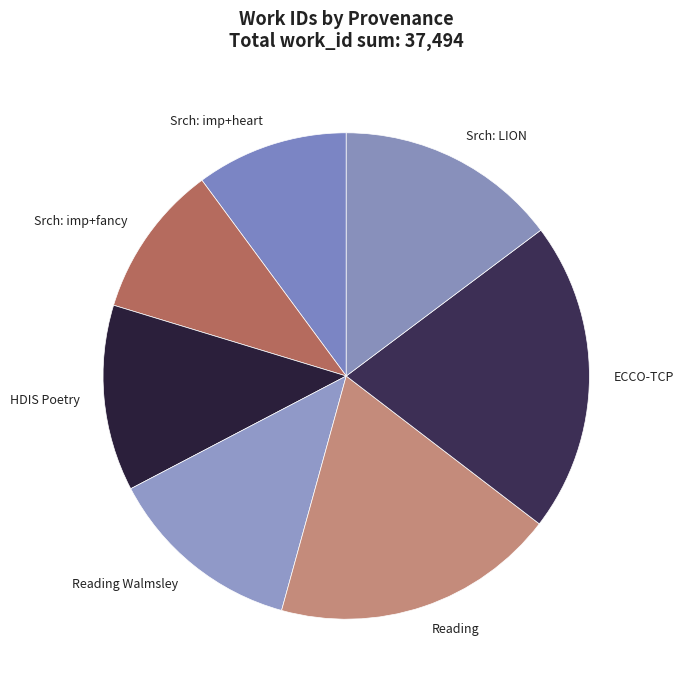

Which has a higher value, HDIS Poetry or ECCO-TCP?

ECCO-TCP